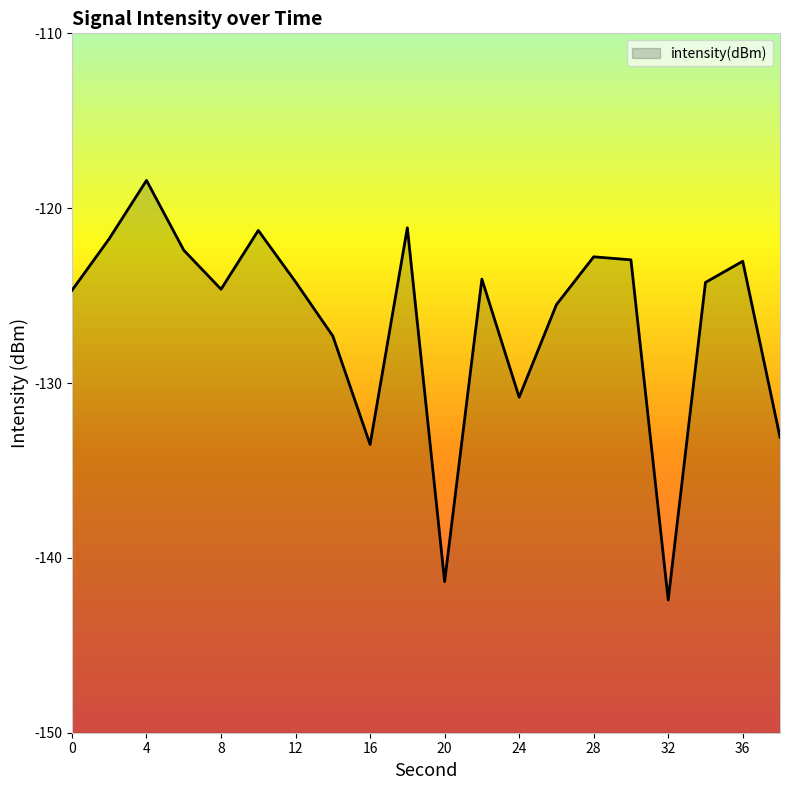

Does the chart display data point markers on the line(s)?

No